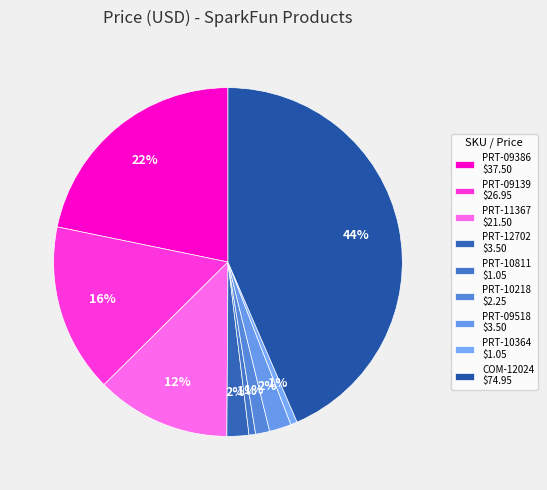

Which has a higher value, COM-12024 or PRT-10364?

COM-12024